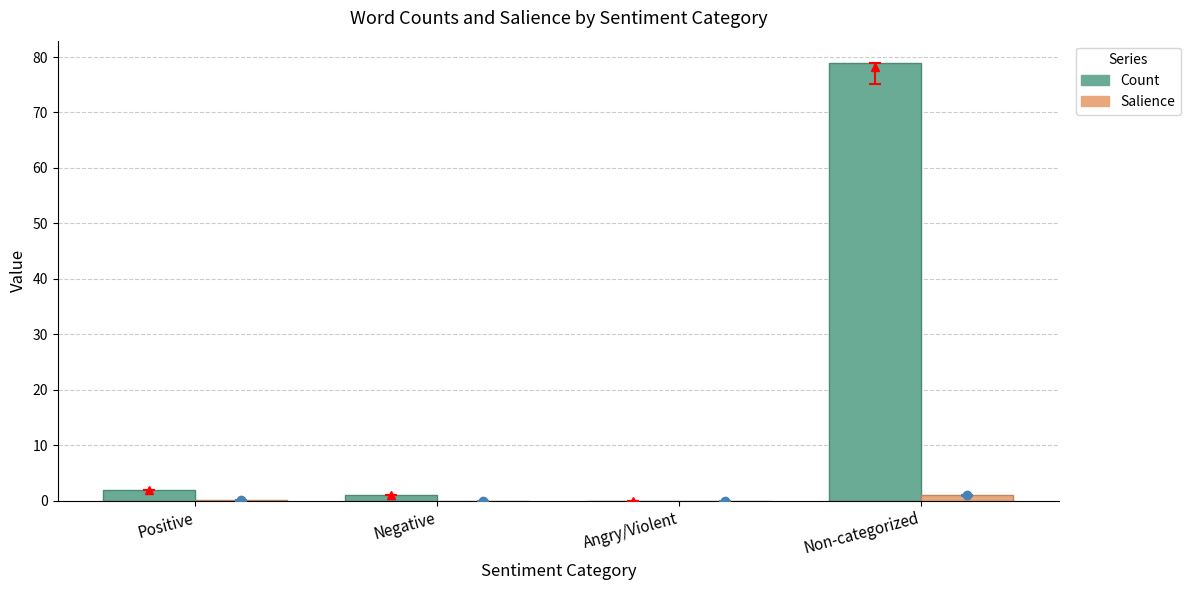

Is it true that Count equals 113.1 at Non-categorized?

False